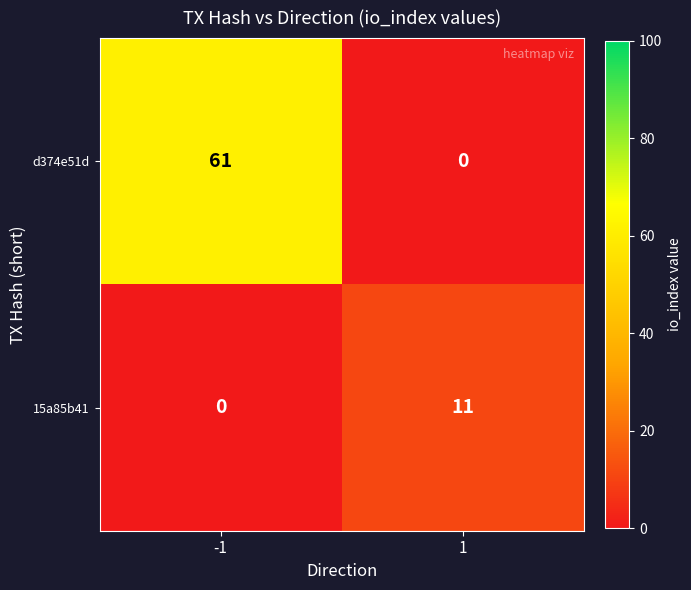

How many distinct data groups are displayed?

2